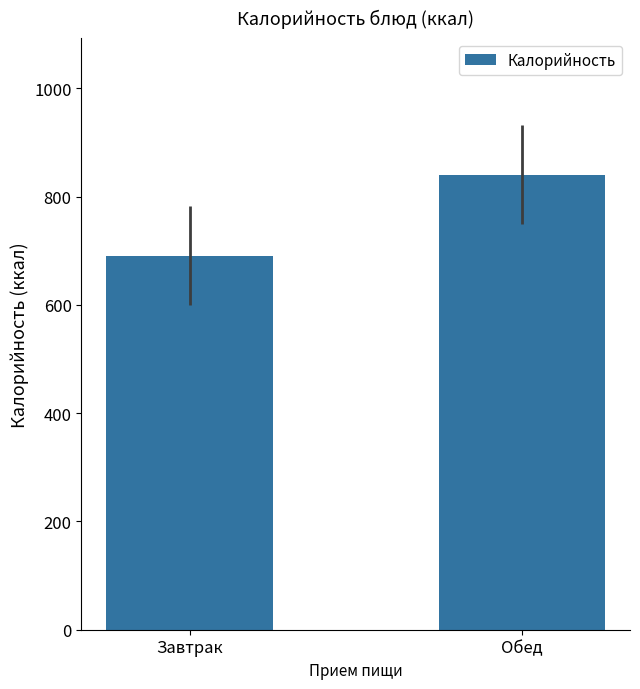

How many bars are there in total?

2